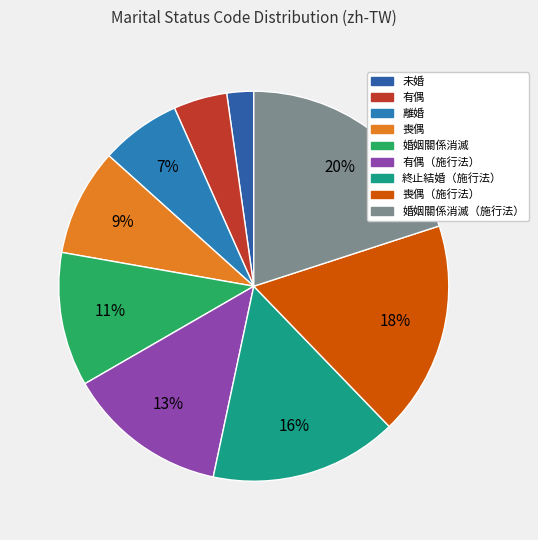

Which category has the biggest portion of the pie?

婚姻關係消滅（施行法）